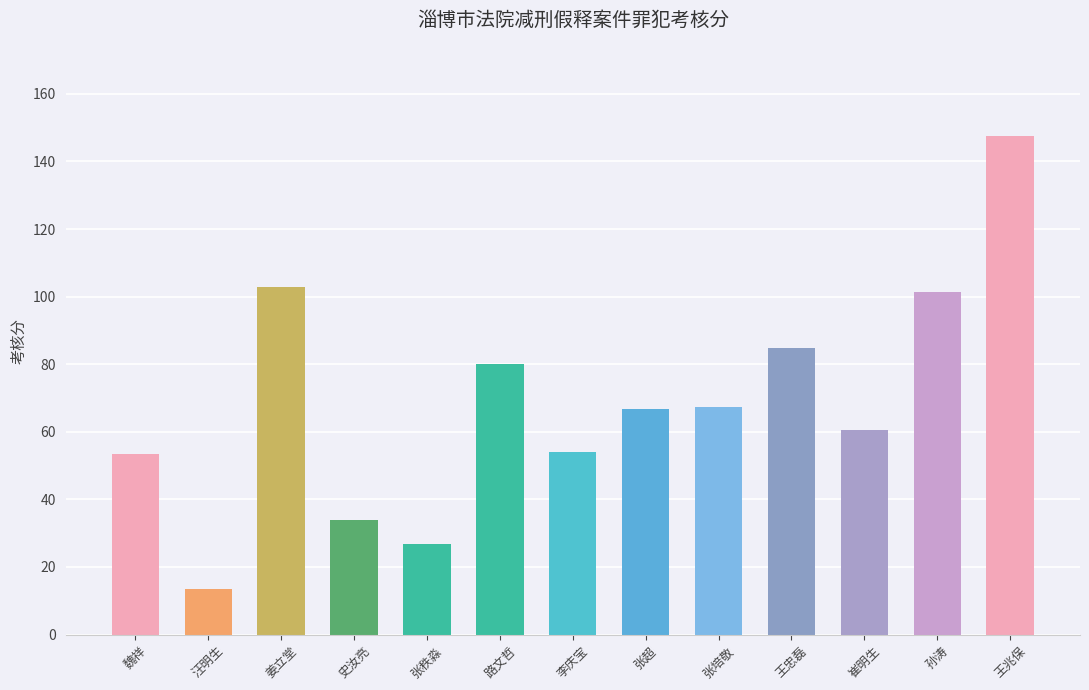

What is the change in value from 汪明生 to 路文哲?

+66.6